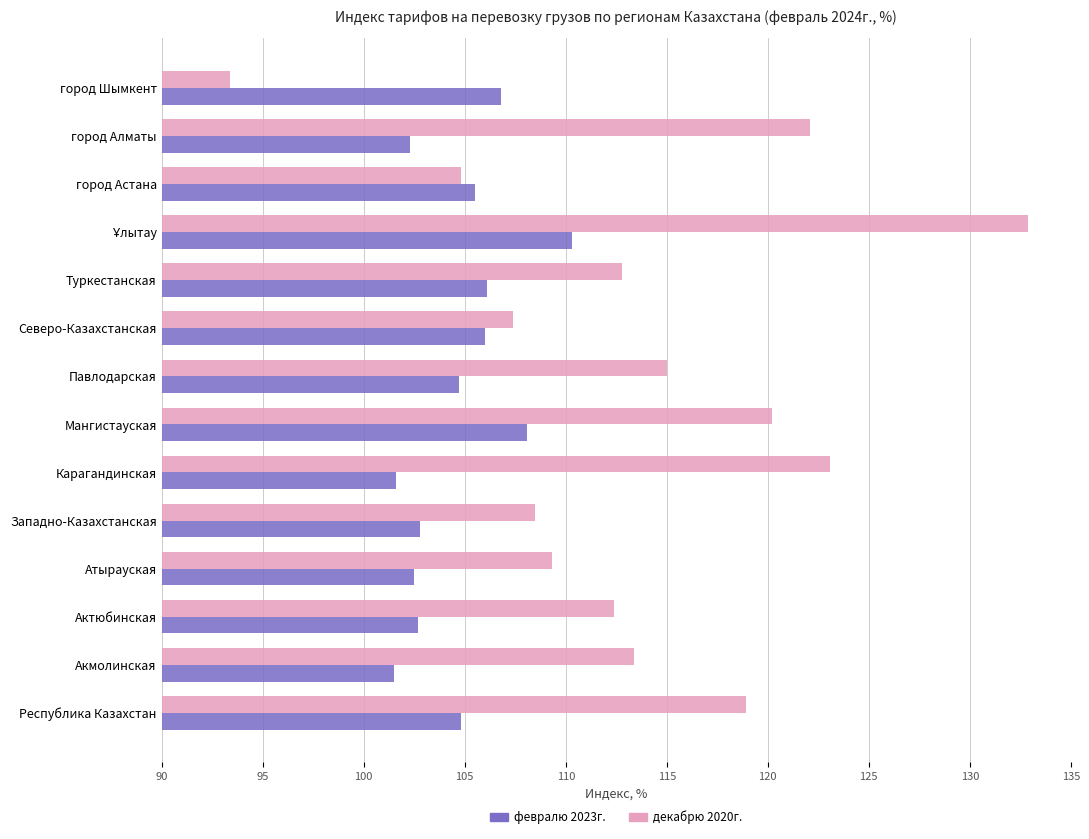

What is the approximate value of февралю 2023г. at Западно-Казахстанская?

102.8